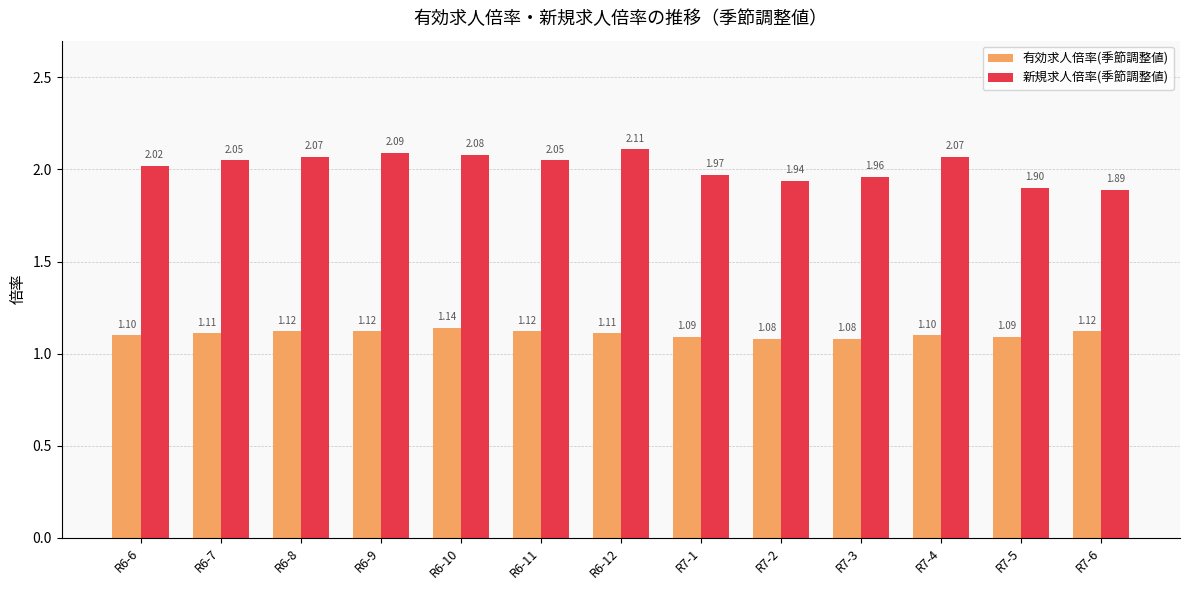

List the series in order of their overall mean, highest first.

新規求人倍率(季節調整値), 有効求人倍率(季節調整値)